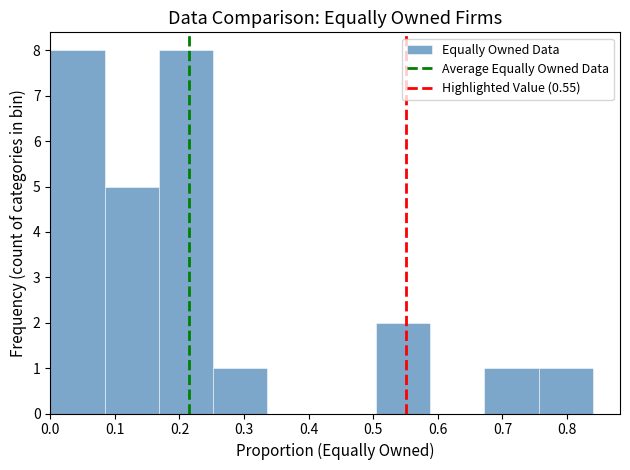

Reading left to right, transcribe this chart: for each bar, give the range it covers on the x-axis and its height. Neither the bar edges nor the heights are printed on the chart, so give them approximately, as read against the axes.

0.000 to 0.084: 8
0.084 to 0.168: 5
0.168 to 0.252: 8
0.252 to 0.336: 1
0.336 to 0.420: 0
0.420 to 0.504: 0
0.504 to 0.588: 2
0.588 to 0.672: 0
0.672 to 0.756: 1
0.756 to 0.840: 1